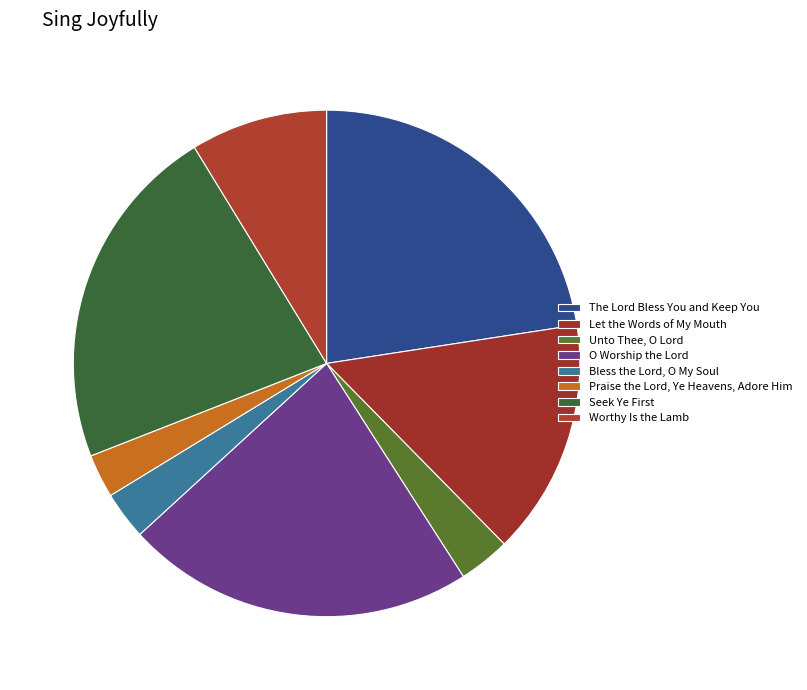

To the nearest percent, what is the average slice percentage?

12%